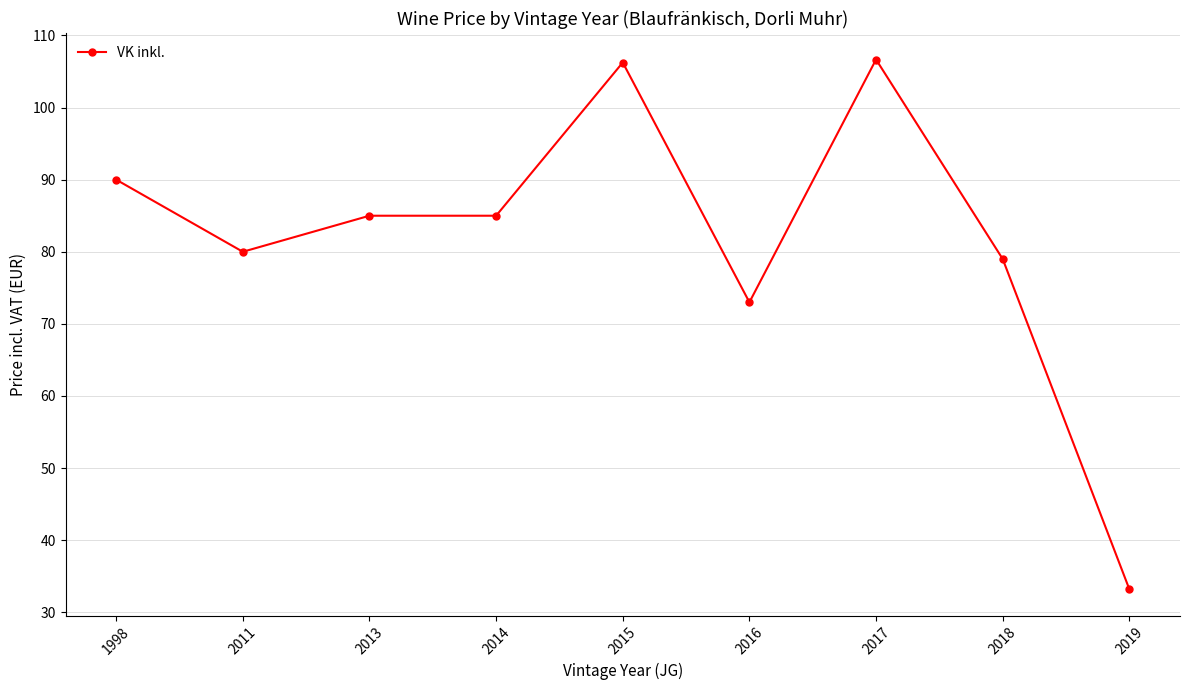

How many data points are less than 85?

4